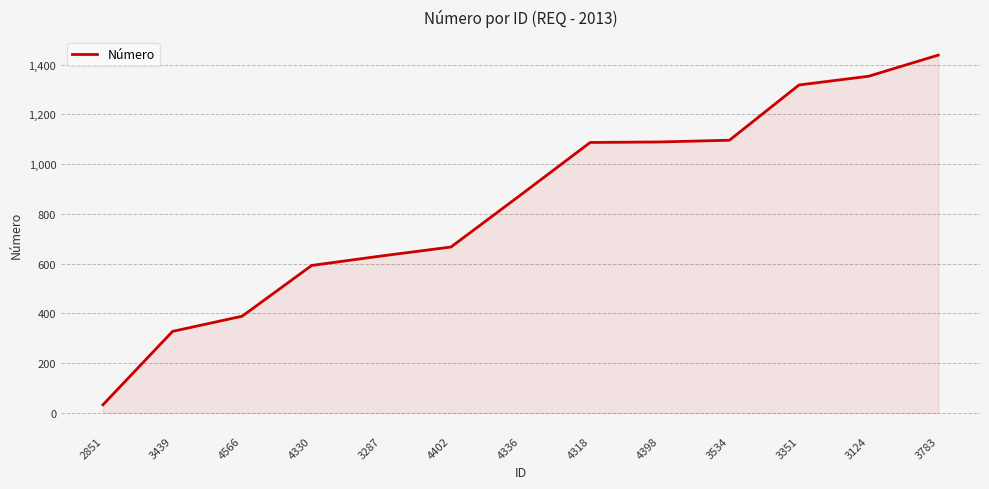

What position from the right is 3534?

4